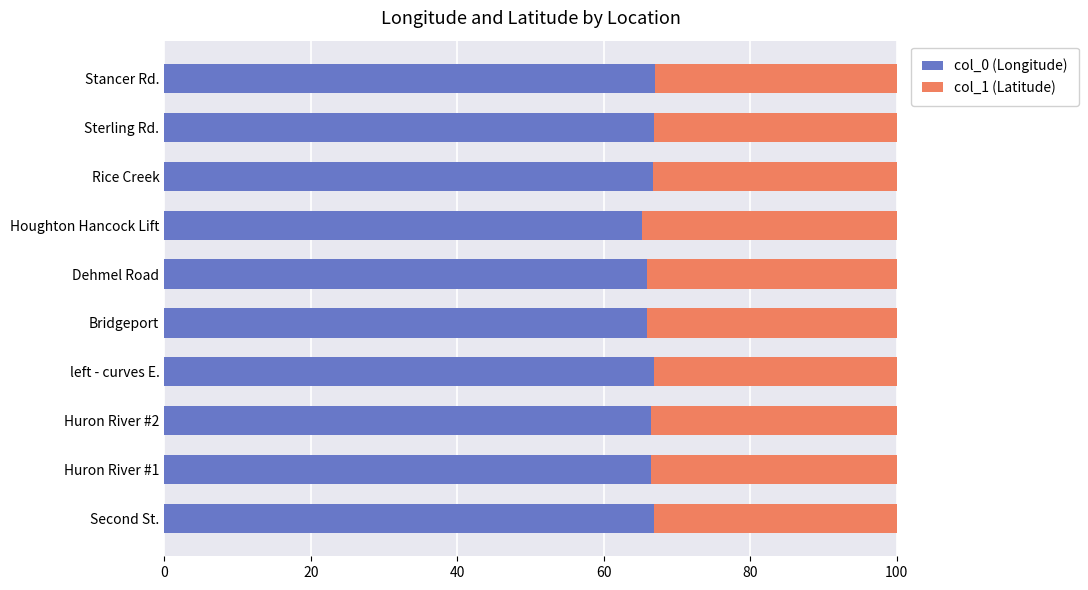

Count the number of categories in the chart.

10